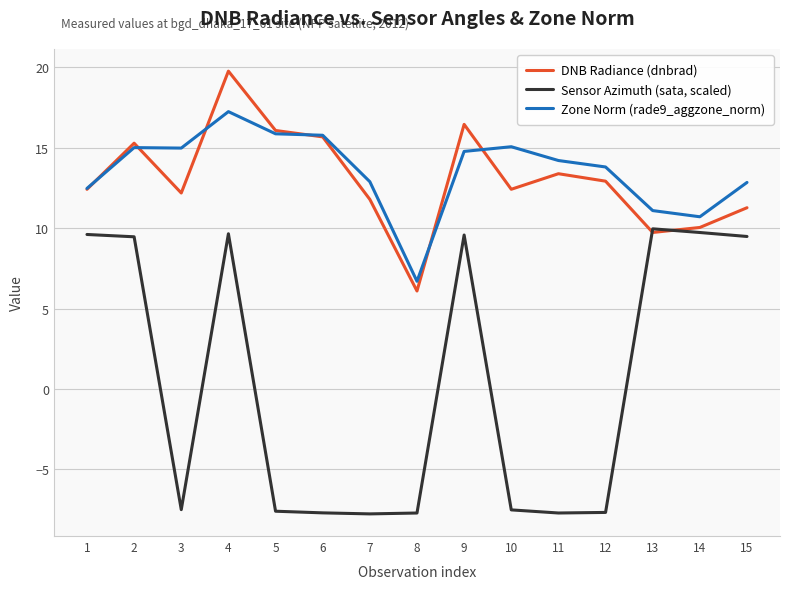

List the series in order of their peak value, highest first.

DNB Radiance (dnbrad), Zone Norm (rade9_aggzone_norm), Sensor Azimuth (sata, scaled)